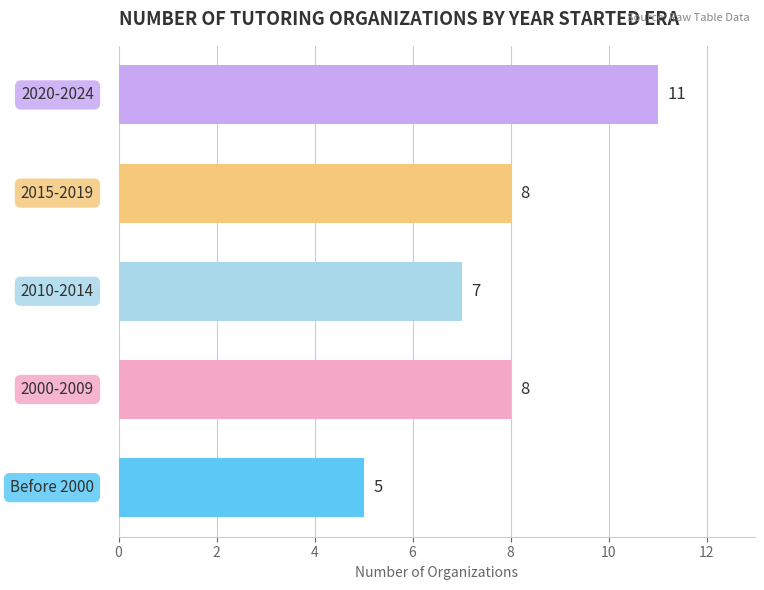

What is the average value?

8